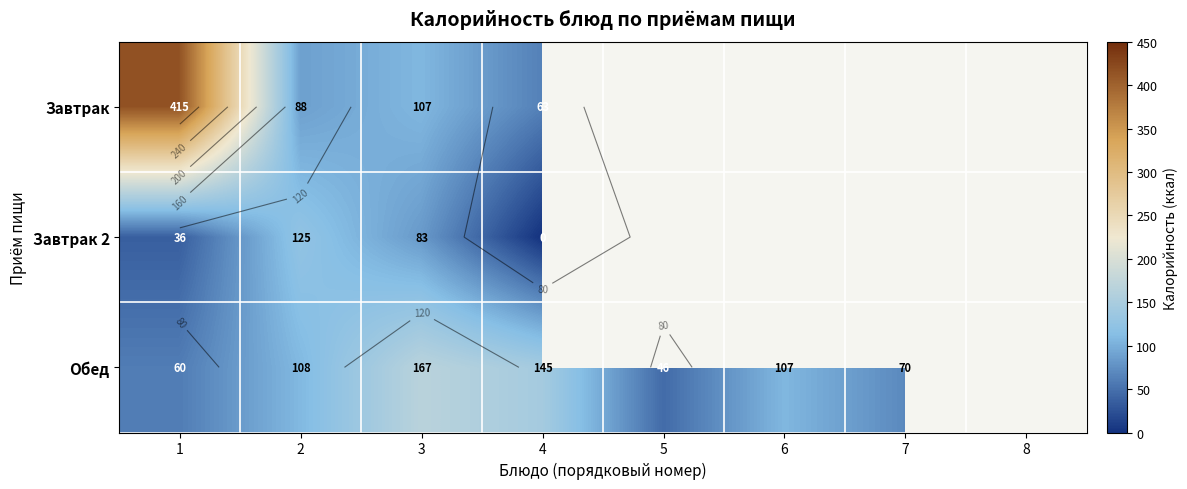

Which category has the lowest value in the Завтрак 2 series?

4